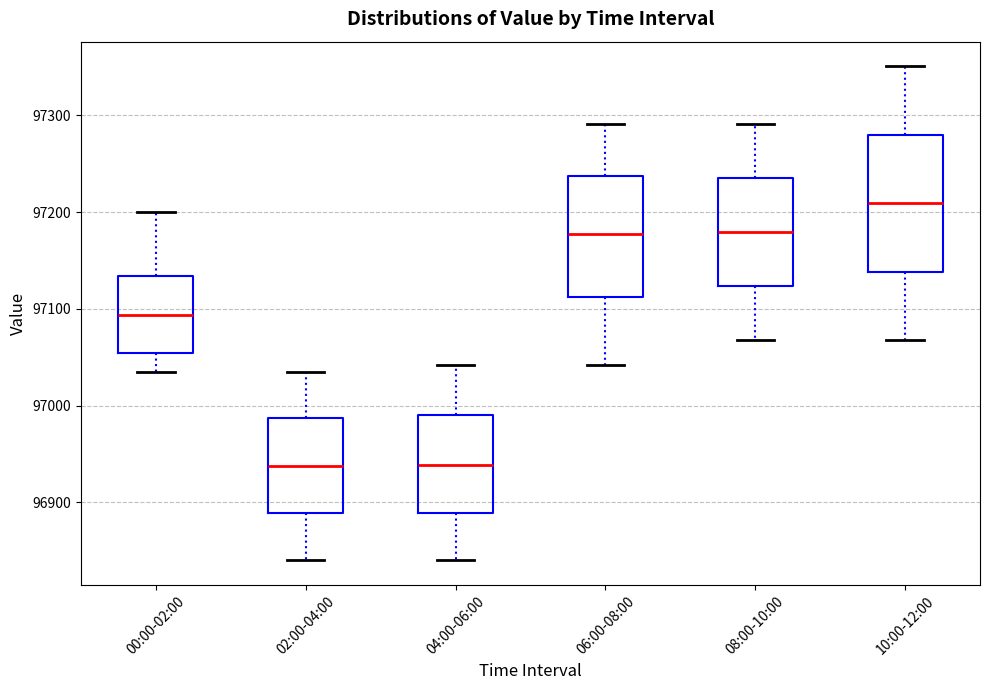

Where is the upper edge of the box for 00:00-02:00 on the y-axis? The values are not printed on the chart, so give them approximately, as read against the axis.

97130